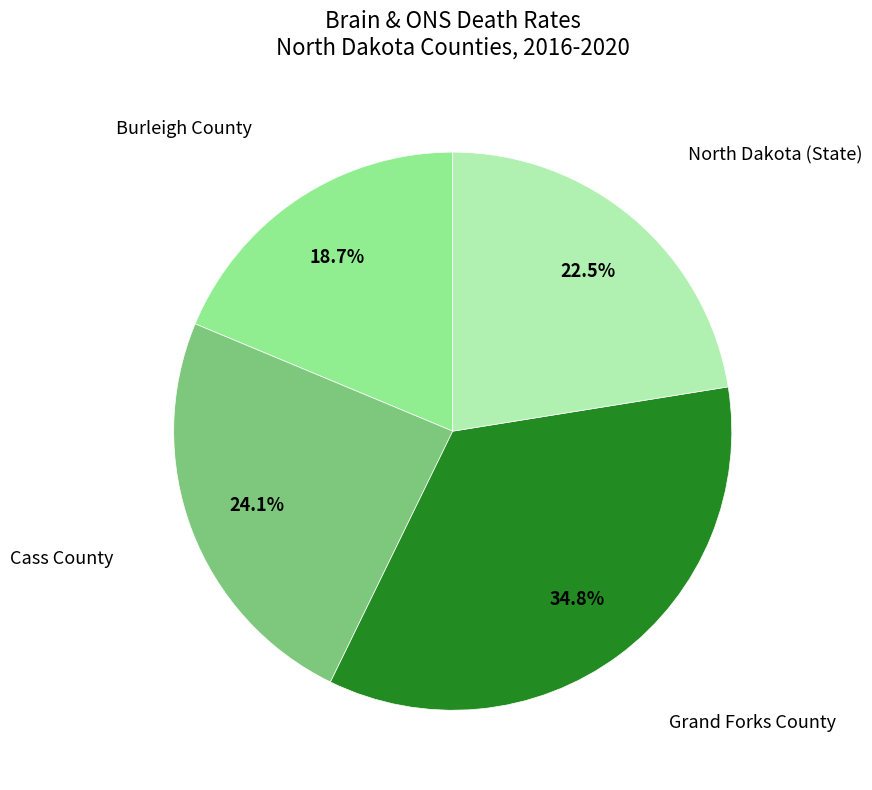

Is there any slice that represents more than half of the pie?

No